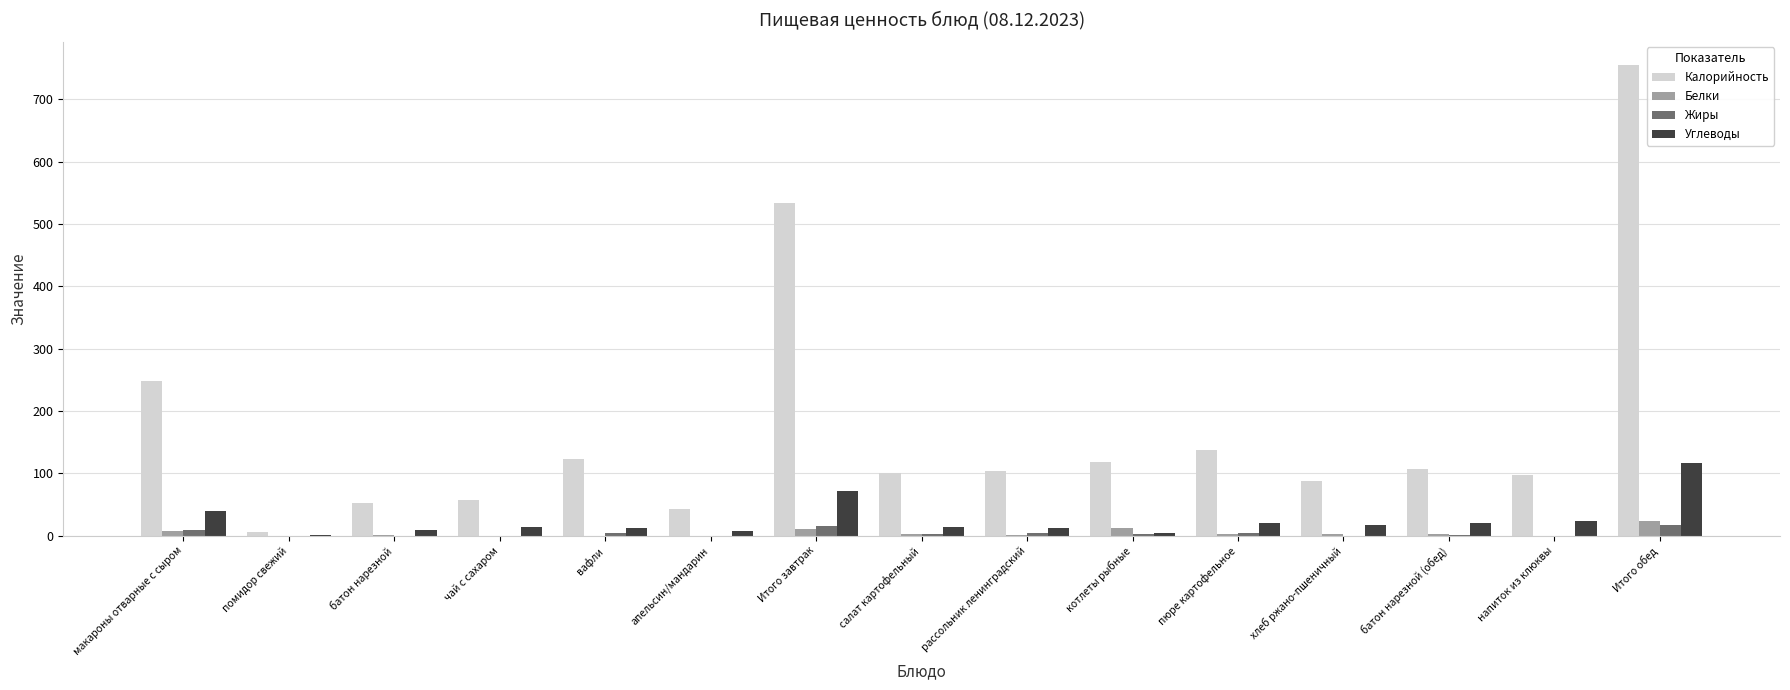

Which series has the largest total across all categories?

Калорийность